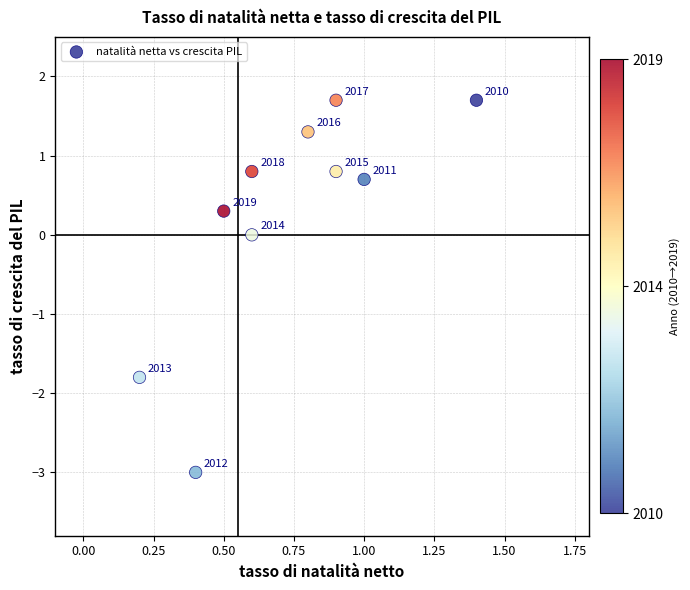

What is the average X value?

0.7